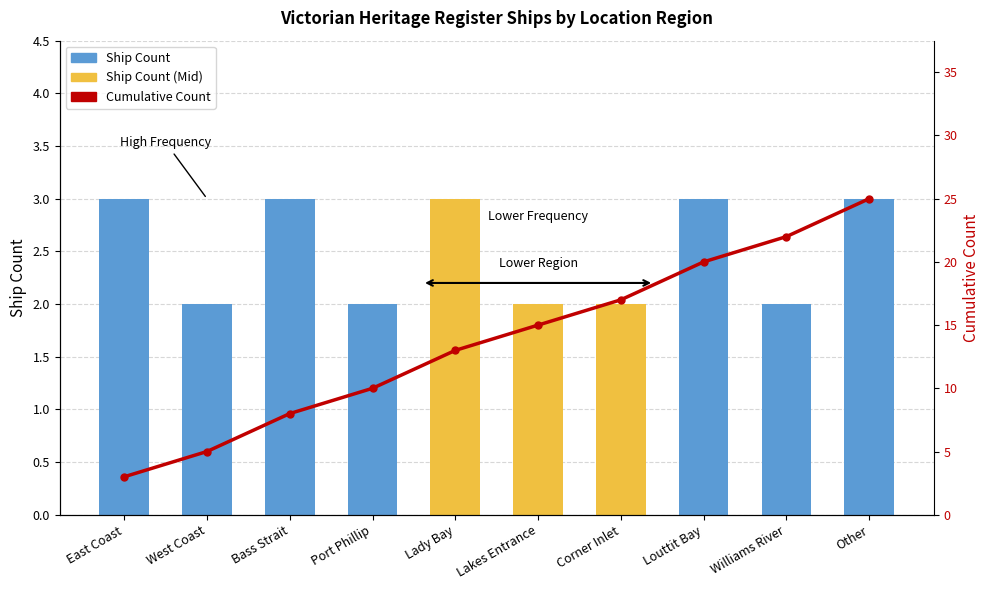

What is the smallest value displayed?

2